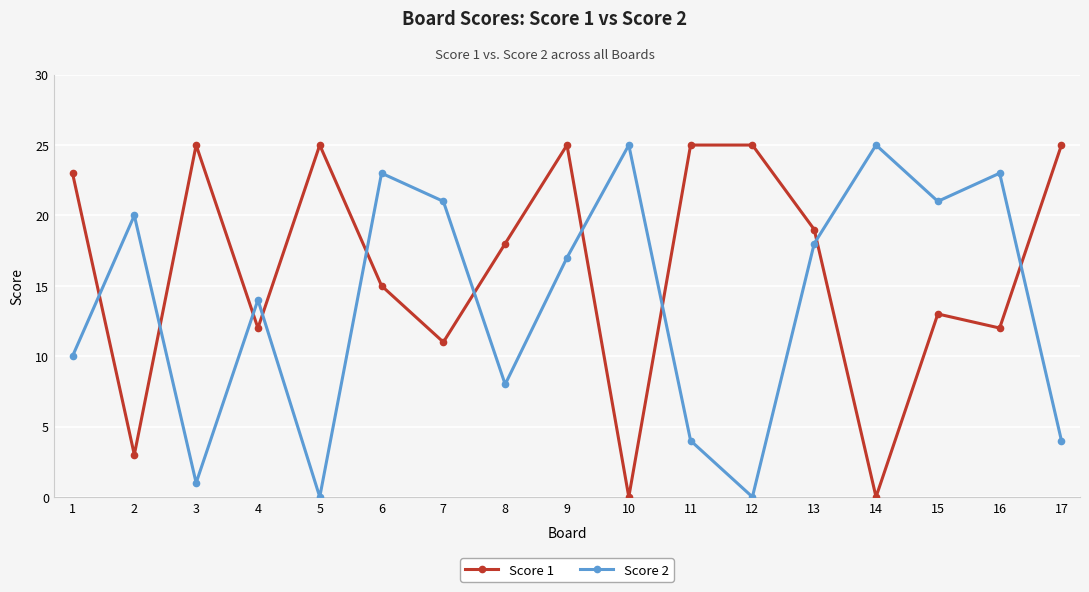

True or false: Score 1 has more than 1 interior local peaks.

True